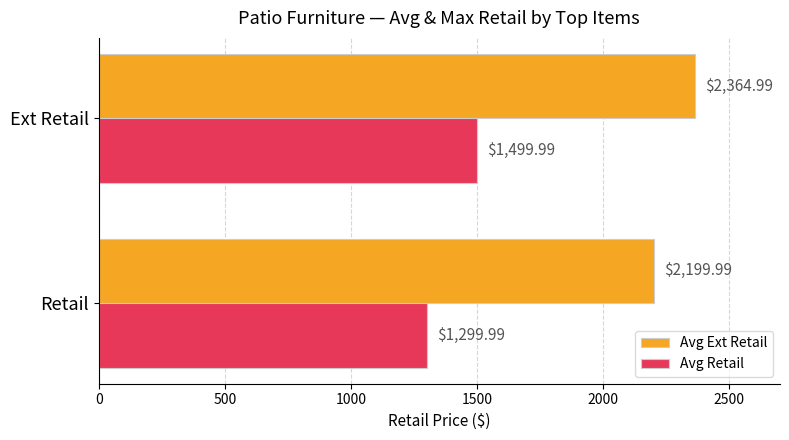

What is the minimum value for Avg Retail?

1300.0